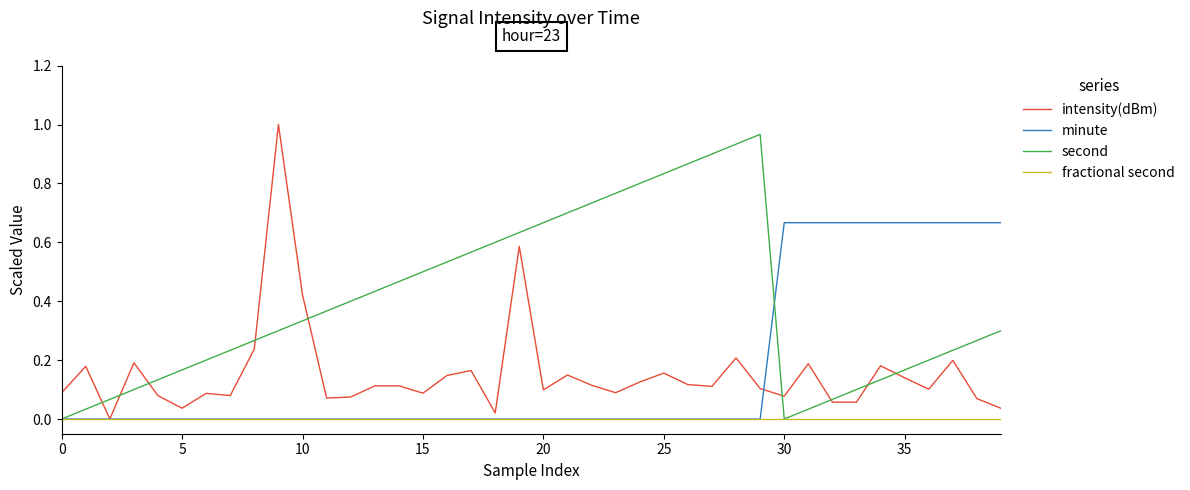

Which series has the largest total across all categories?

second